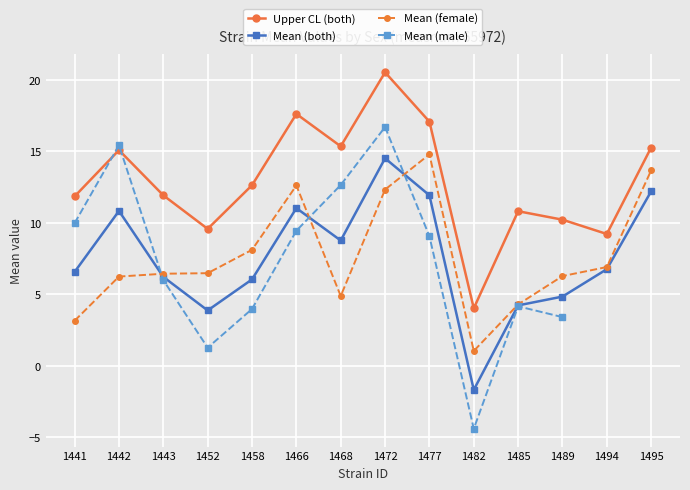

What is the sum of the Mean (both) values at 1458 and 1472?

20.6